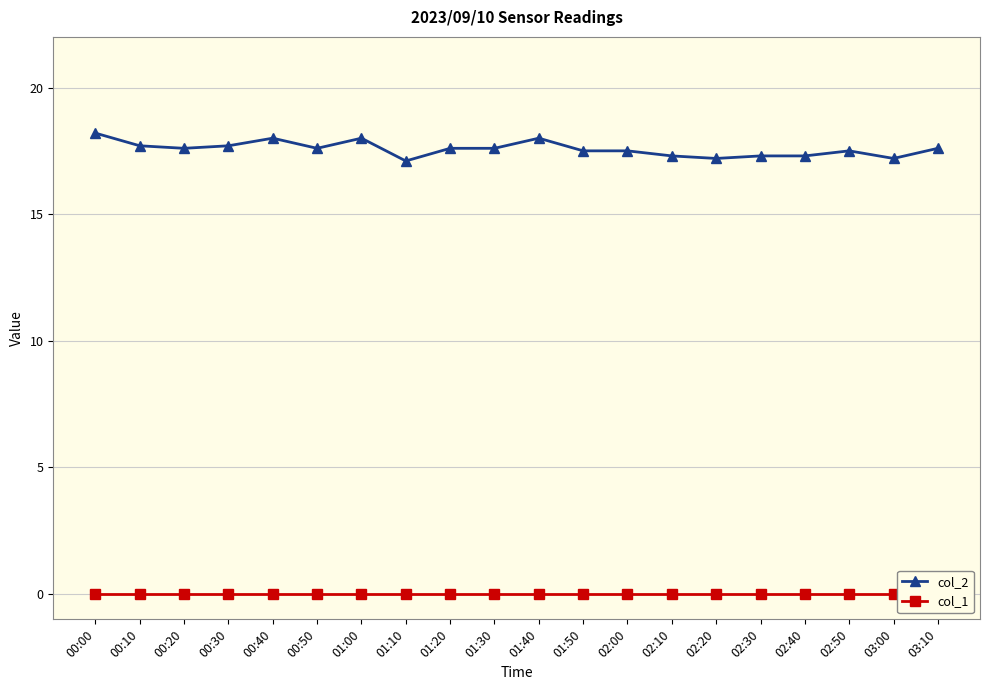

Is the value of col_1 at 01:40 greater than the value of col_2 at 00:20?

No